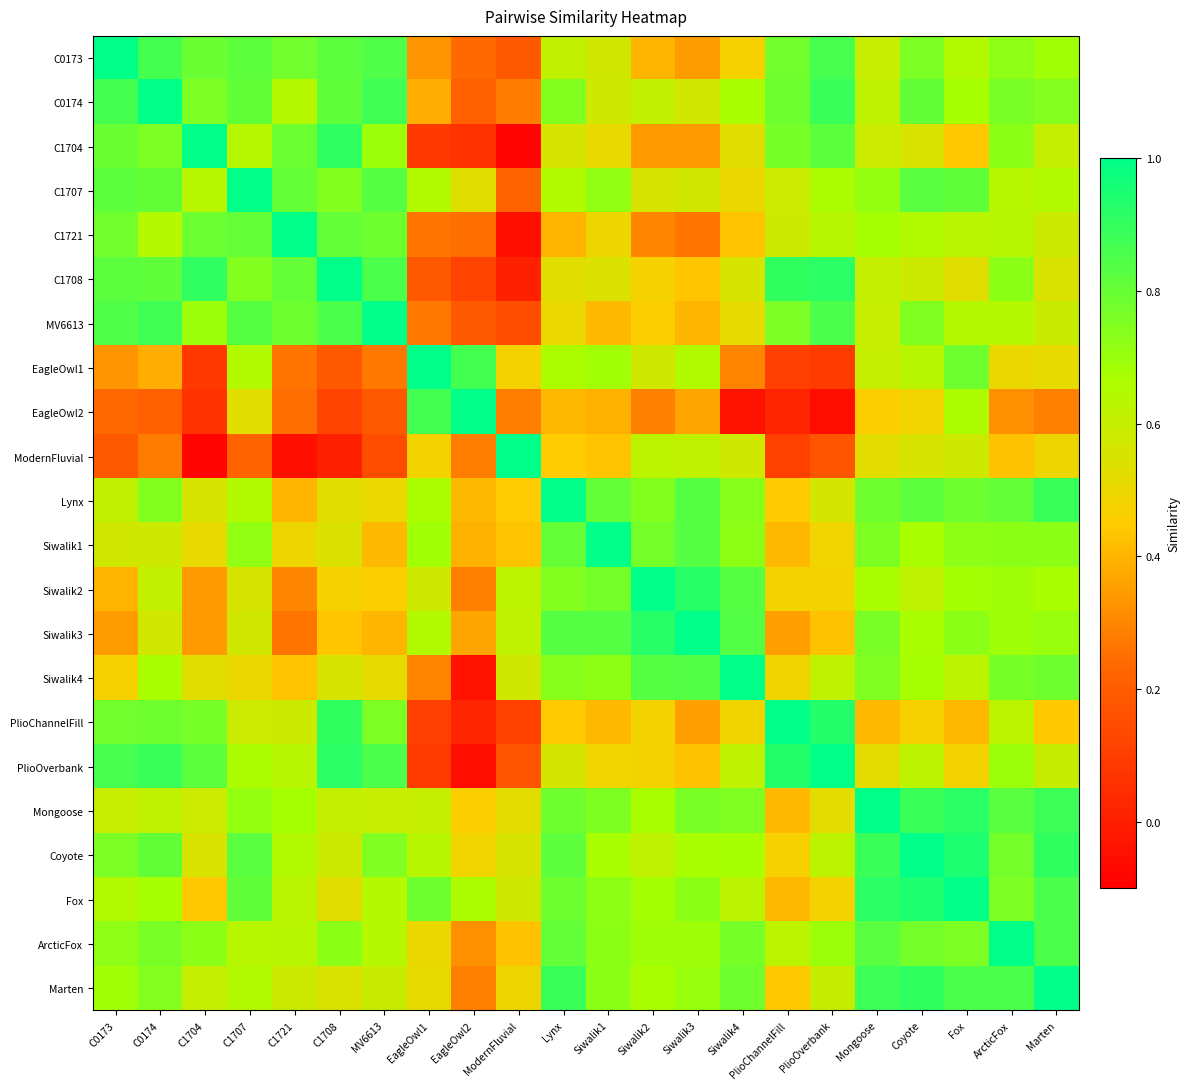

Which series has the widest spread of values?

C1704